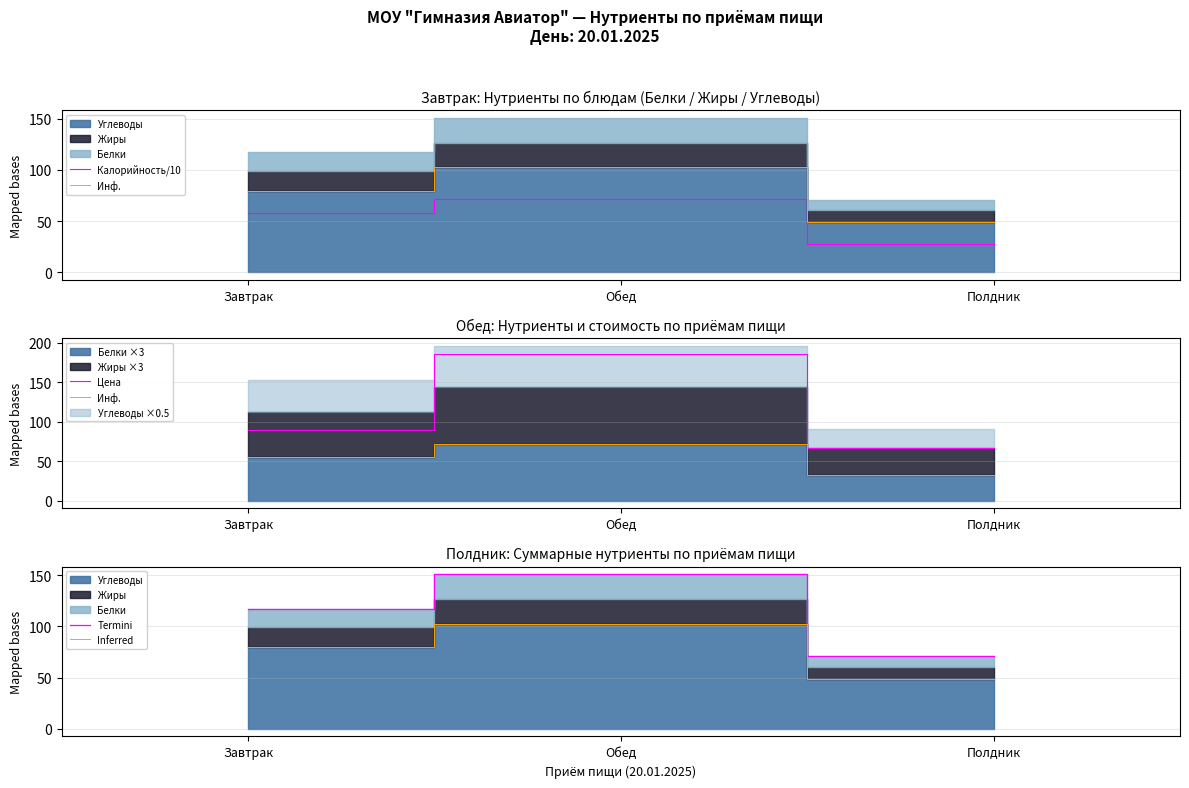

Which series has the largest total across all categories?

Цена